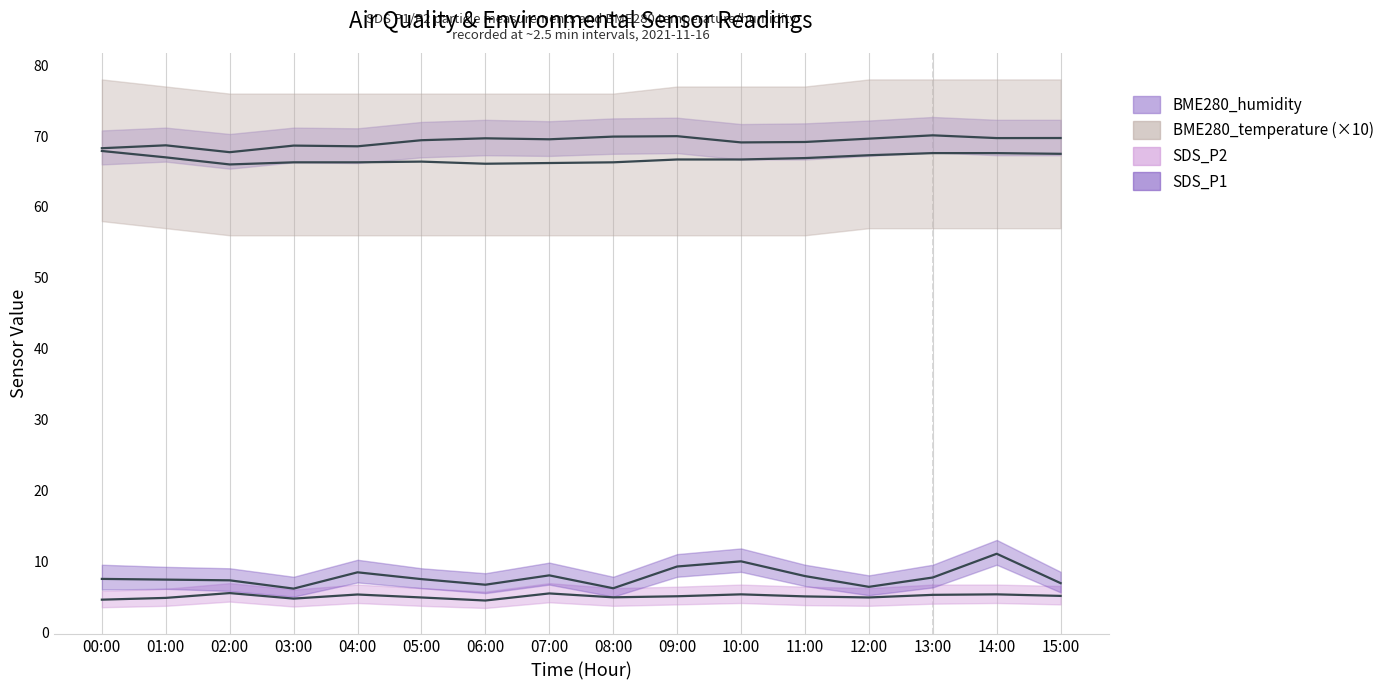

In BME280_temperature, how many points are lower than both neighbors (excluding endpoints)?

2